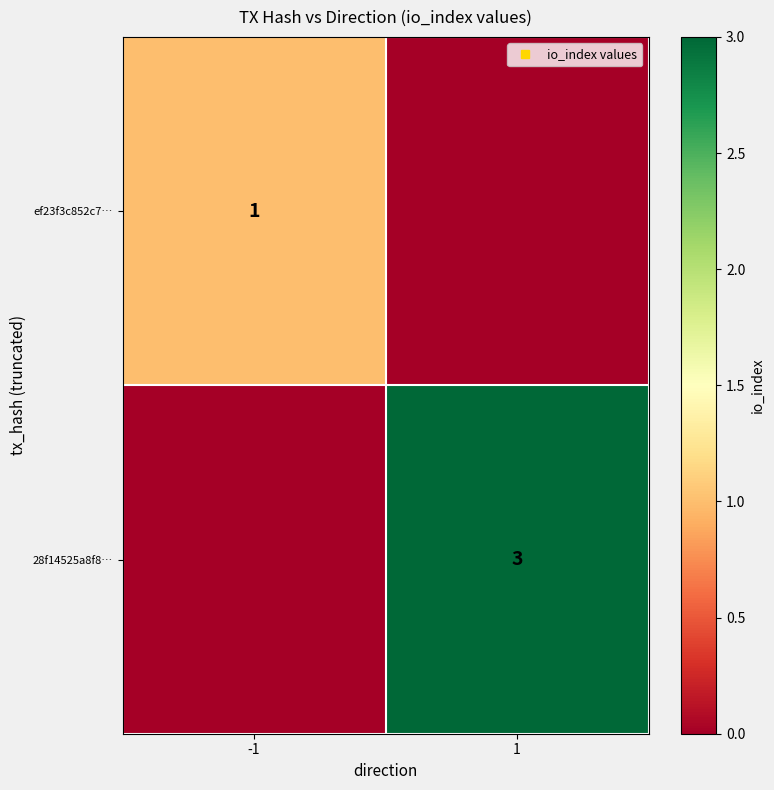

At how many categories does at least one series exceed 0?

2